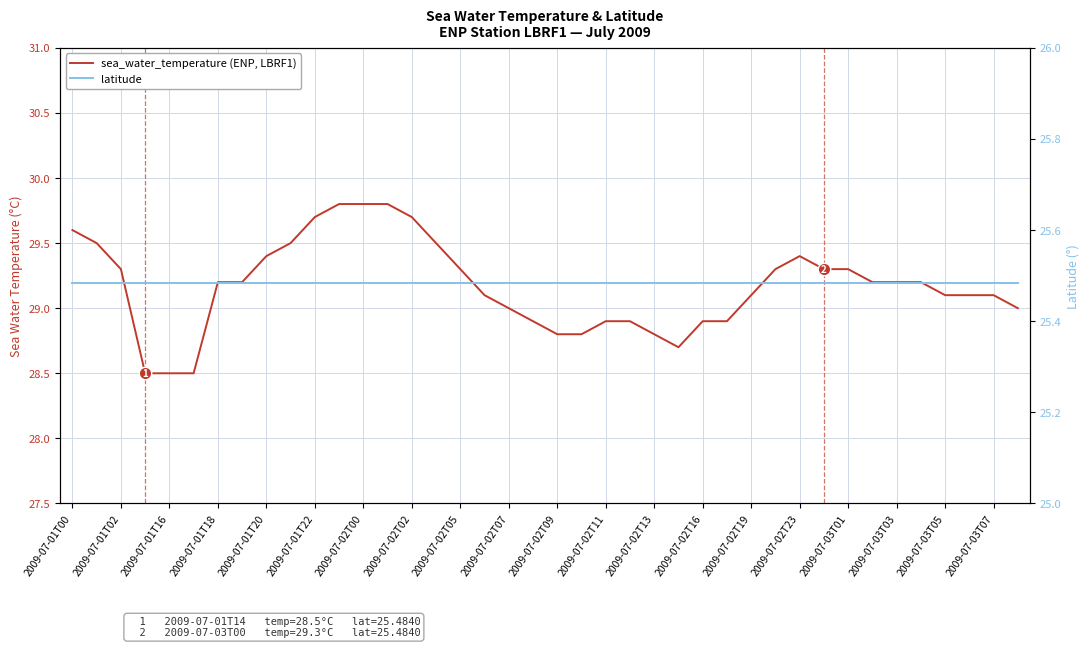

What is the difference between the maximum and minimum values in the sea_water_temperature series?

1.3